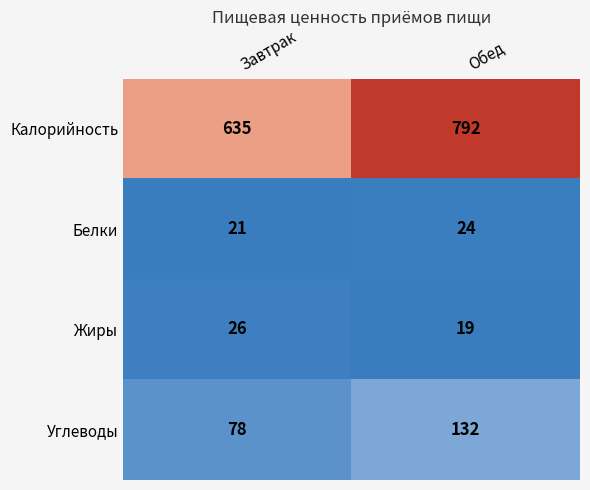

What is the total value across all series at Завтрак?

760